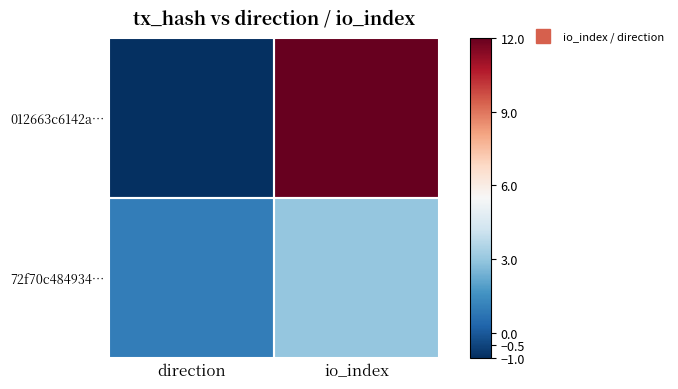

Reading left to right, what are all the values shown in this chart?

012663c6142a…: direction=-1	io_index=12
72f70c484934…: direction=1	io_index=3